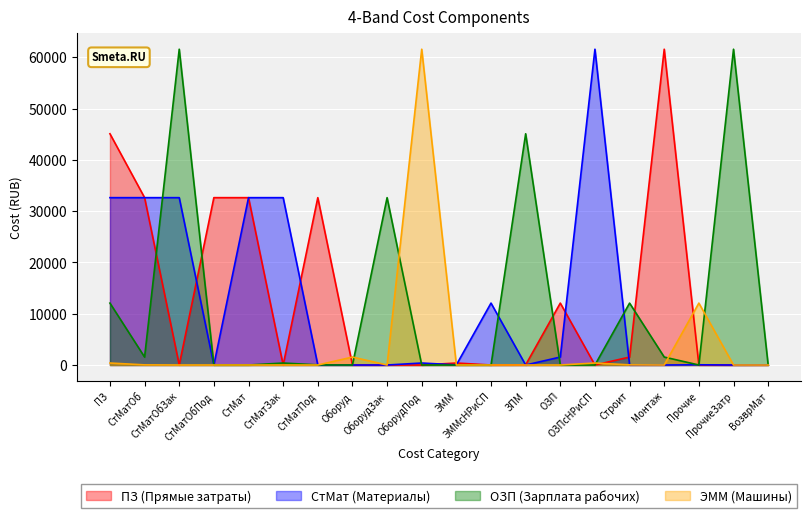

What position from the right is ПрочиеЗатр?

2